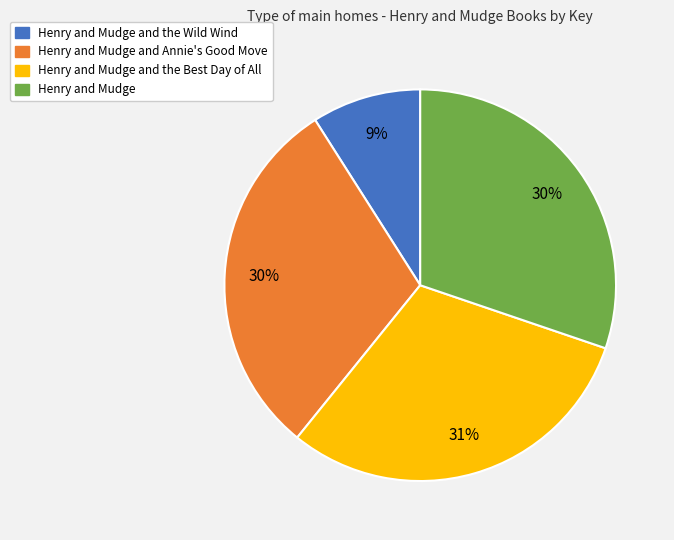

What is the smallest slice in the pie chart?

Henry and Mudge and the Wild Wind